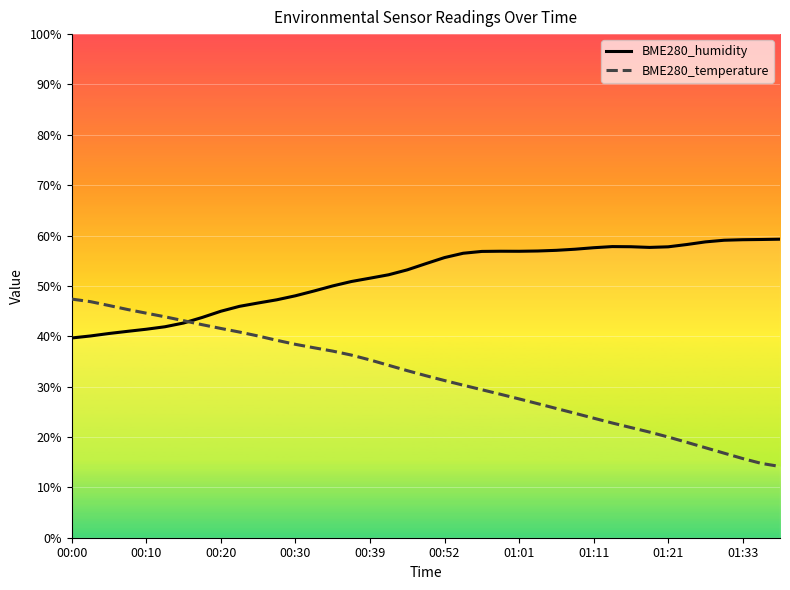

Reading right to left, what are all the values shown in this chart?

BME280_humidity: 59.3	59.2	59.2	59.1	58.7	58.2	57.8	57.6	57.8	57.8	57.6	57.3	57.1	56.9	56.9	56.9	56.8	56.5	55.6	54.4	53.2	52.2	51.5	50.9	50.0	49.0	48.0	47.2	46.6	45.9	45.0	43.7	42.6	41.9	41.4	41.0	40.6	40.1	39.7
BME280_temperature: 14.1	14.8	15.7	16.8	17.9	18.9	20.0	21.0	21.9	22.8	23.7	24.7	25.7	26.6	27.6	28.5	29.4	30.3	31.2	32.2	33.2	34.2	35.3	36.3	37.1	37.7	38.4	39.2	40.1	40.8	41.6	42.3	43.1	43.9	44.6	45.3	46.1	46.9	47.4